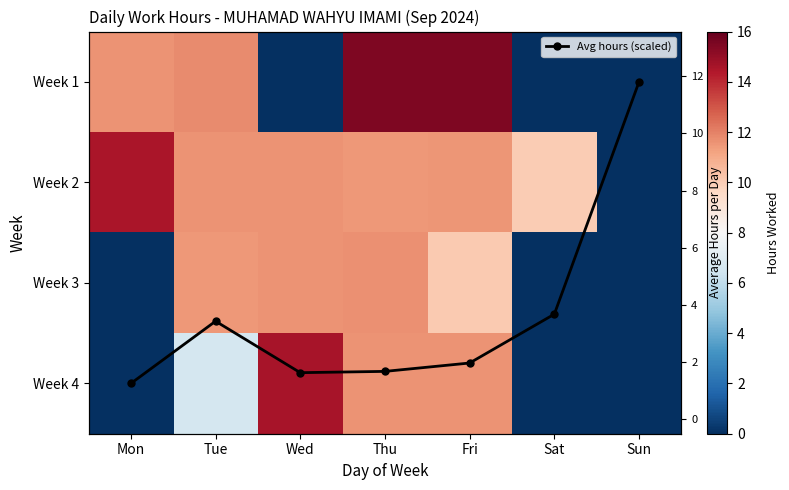

What is the difference between the second highest and minimum values in the Week 1 series?

15.4